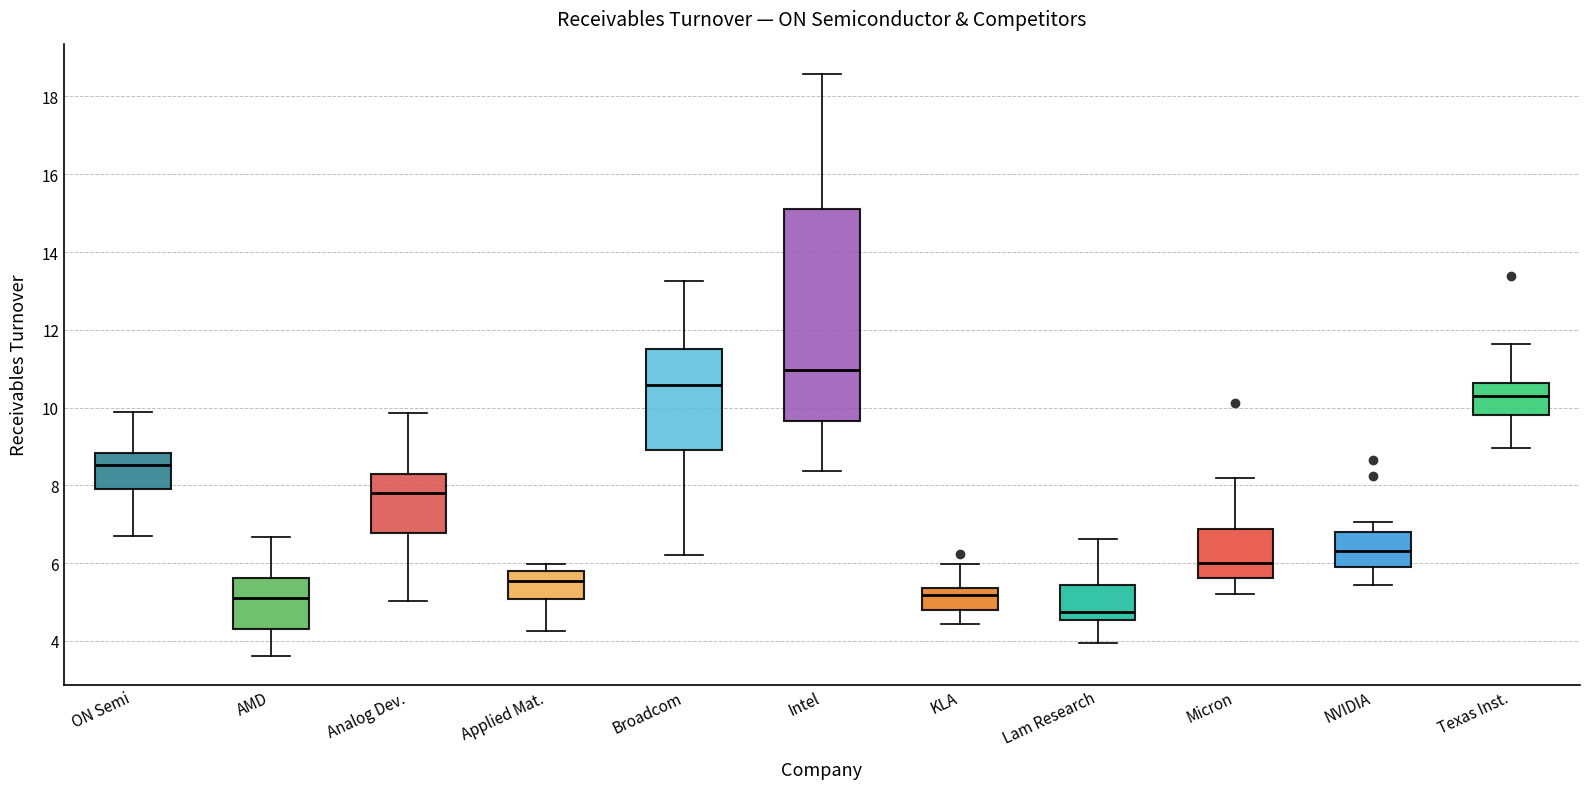

Comparing the boxes themselves (not the whiskers), which one is the tallest?

Intel